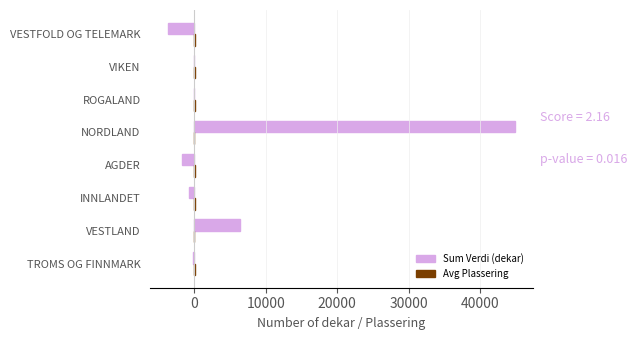

At which label is Sum Verdi (dekar) closest to 20612?

VESTLAND